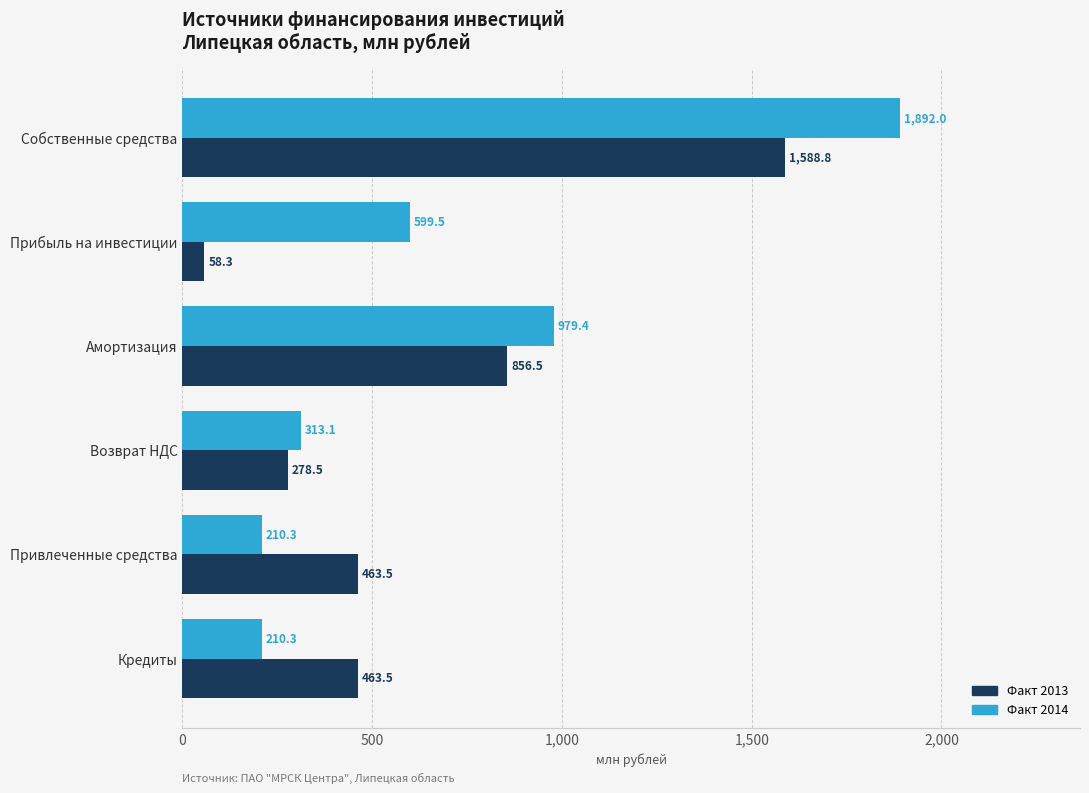

What is the difference between the maximum and minimum values in the Факт 2013 series?

1530.5